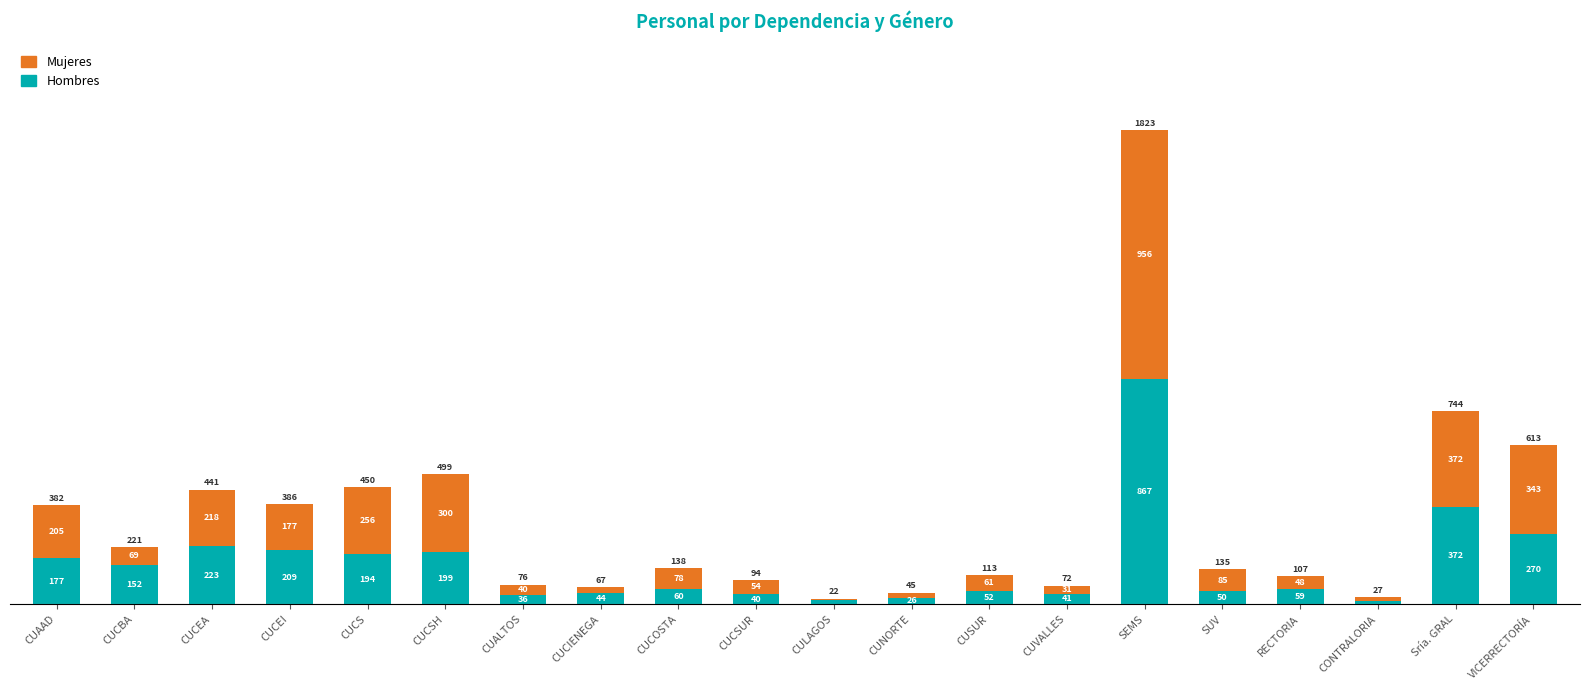

What is the sum of all Hombres values?

3097